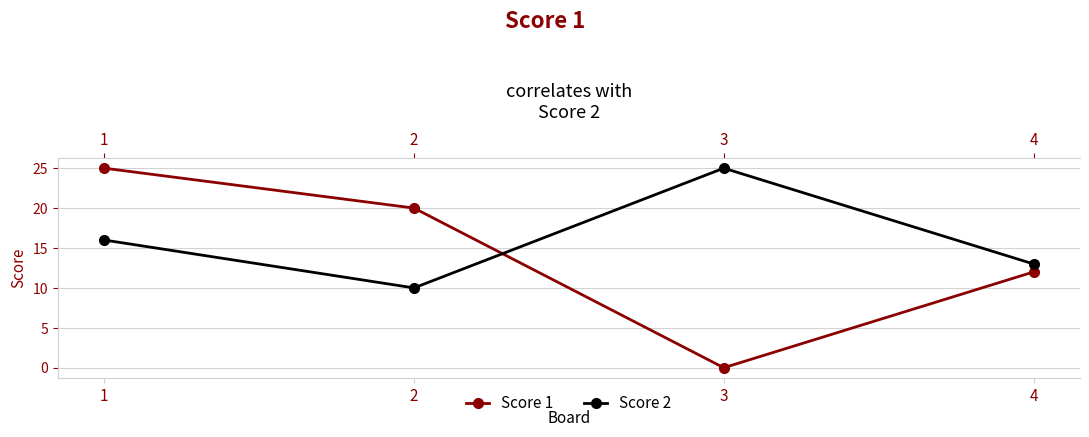

Is it true that Score 1 equals 25 at 1?

True